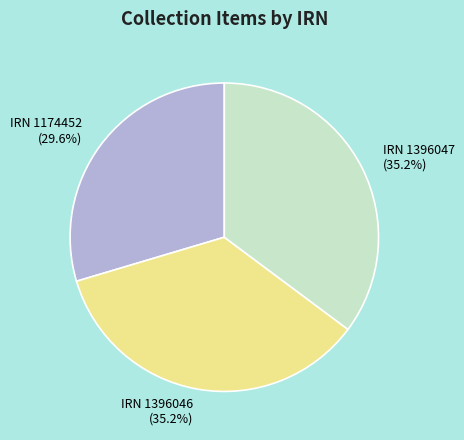

What is the total percentage of IRN 1396047 and IRN 1396046?

70.4%